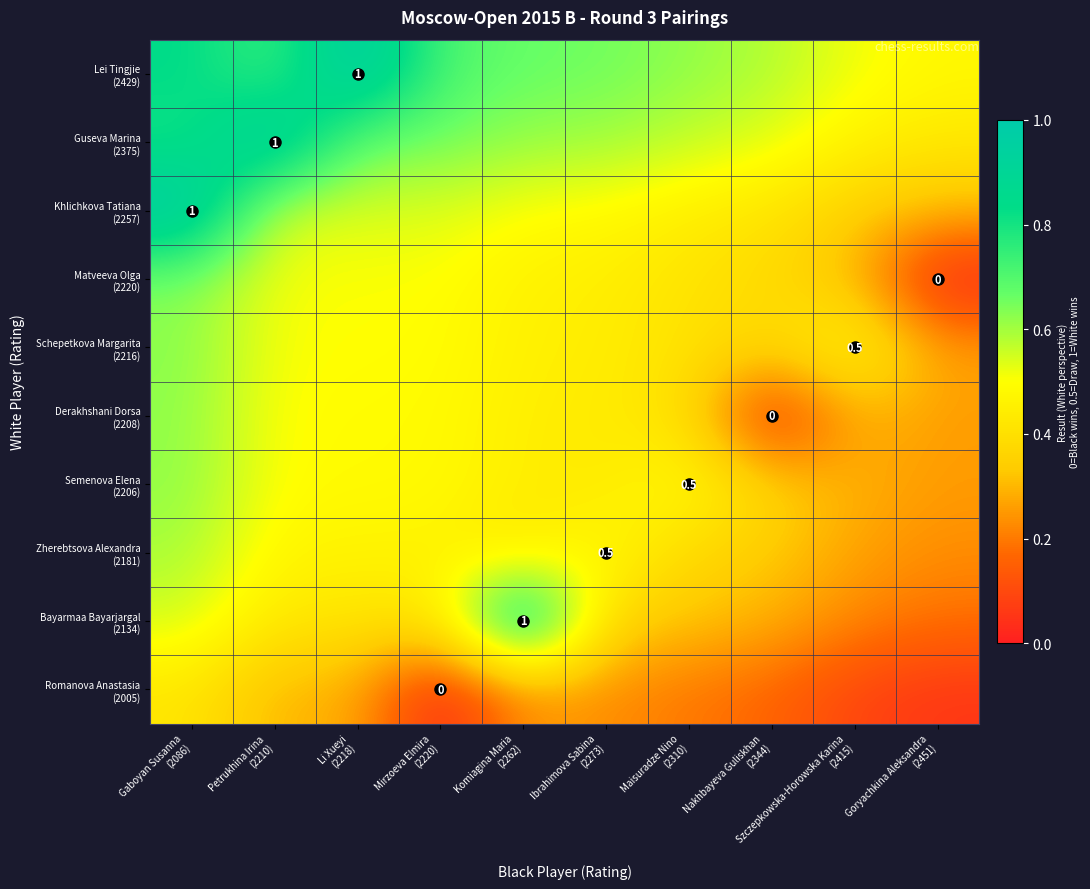

At which label does Matveeva Olga (2220) reach its minimum?

Goryachkina Aleksandra (2451)